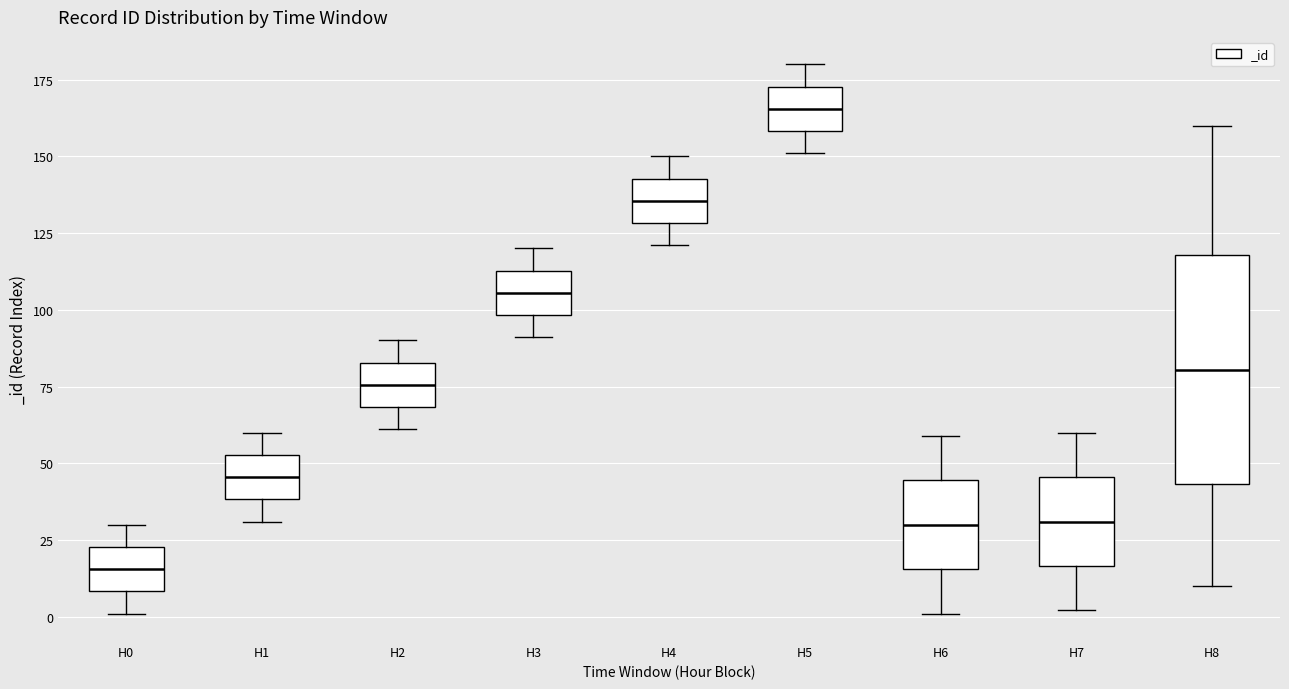

Where does the lower whisker of the box for H1 end on the y-axis? The values are not printed on the chart, so give them approximately, as read against the axis.

30